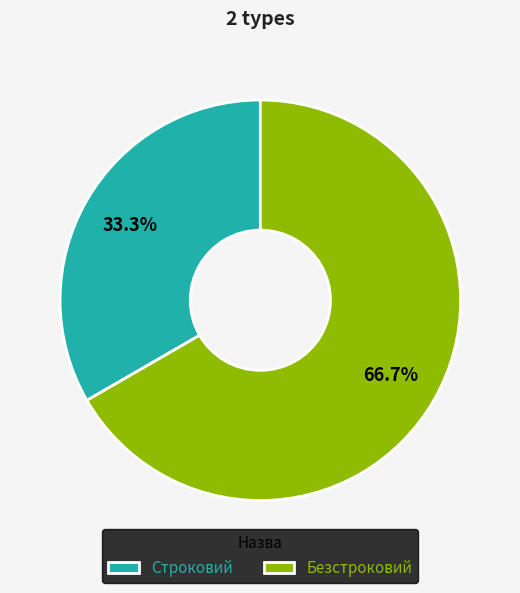

True or false: Строковий accounts for 33% of the total.

True